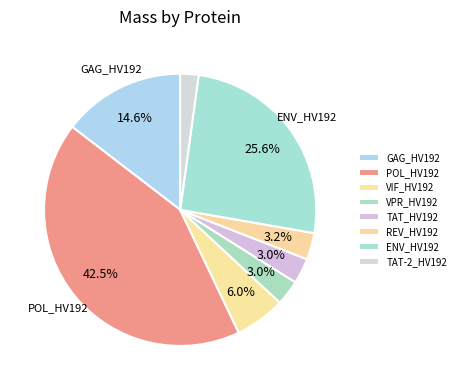

To the nearest percent, what percentage of the pie is GAG_HV192?

15%